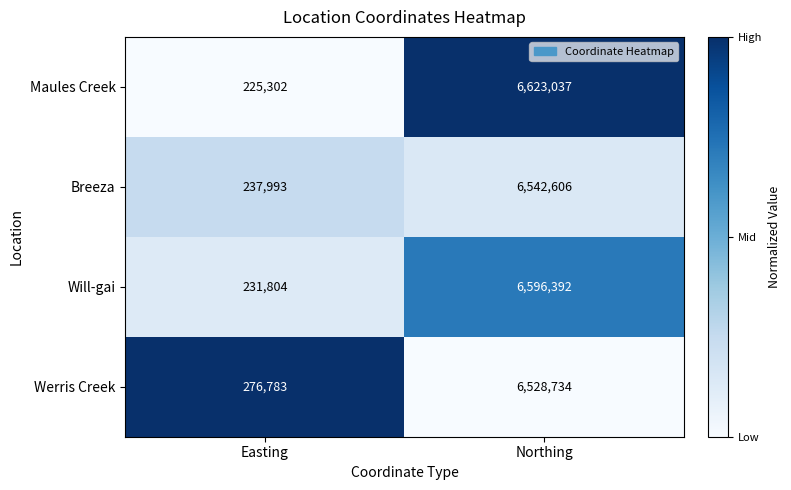

Rank the series at Easting from lowest to highest value.

Maules Creek, Will-gai, Breeza, Werris Creek